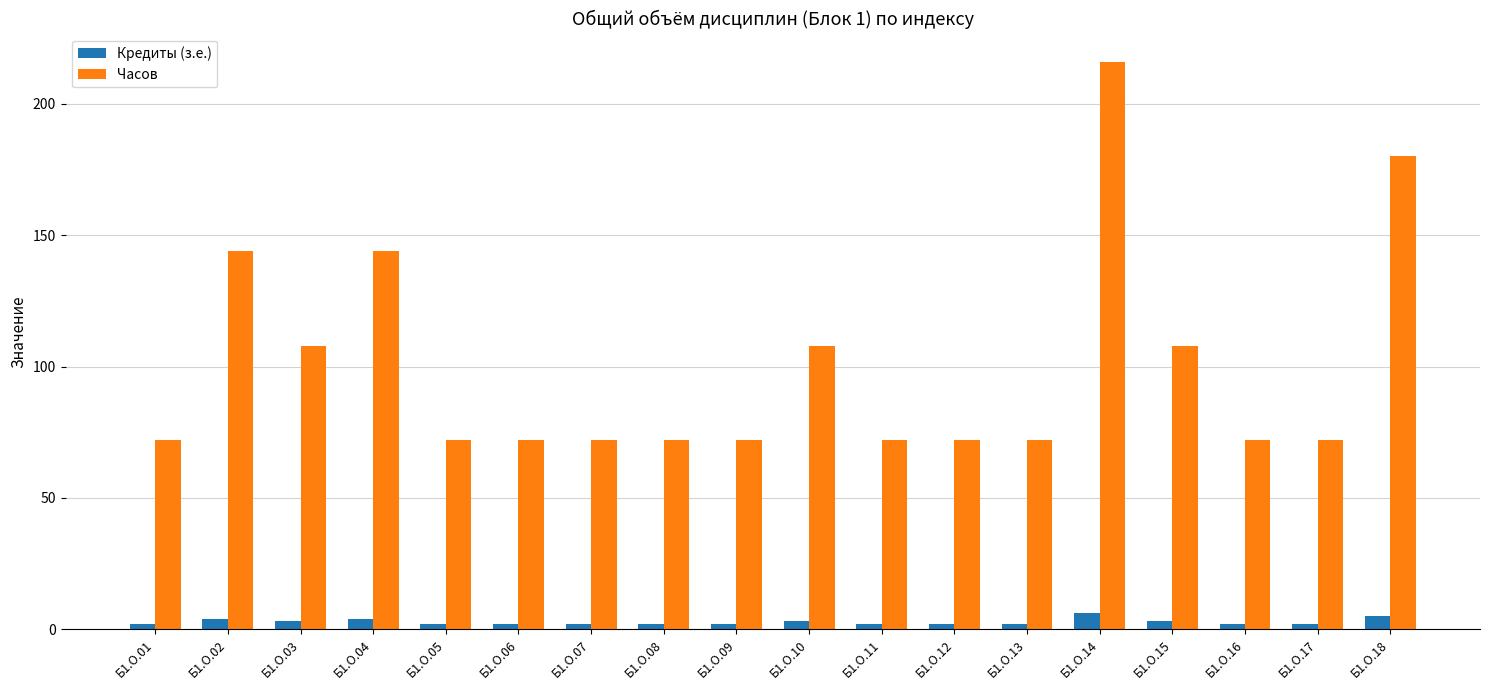

What is the total value across all series at Б1.О.06?

74